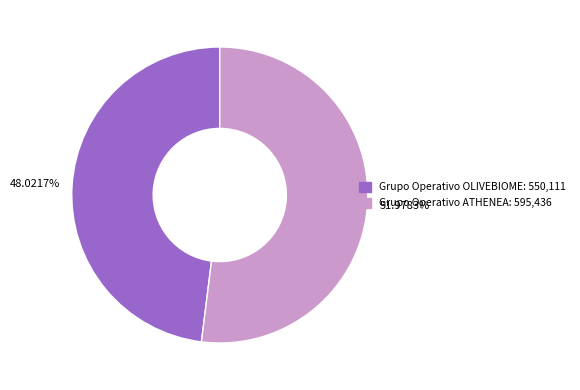

How many segments does this pie chart have?

2